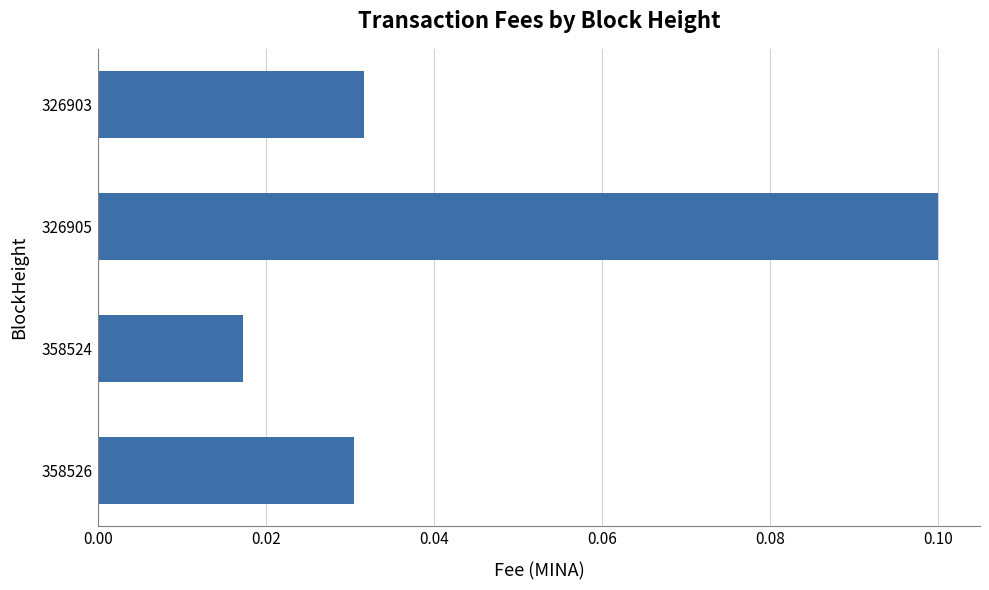

Count the values in the range 0 to 1.

4